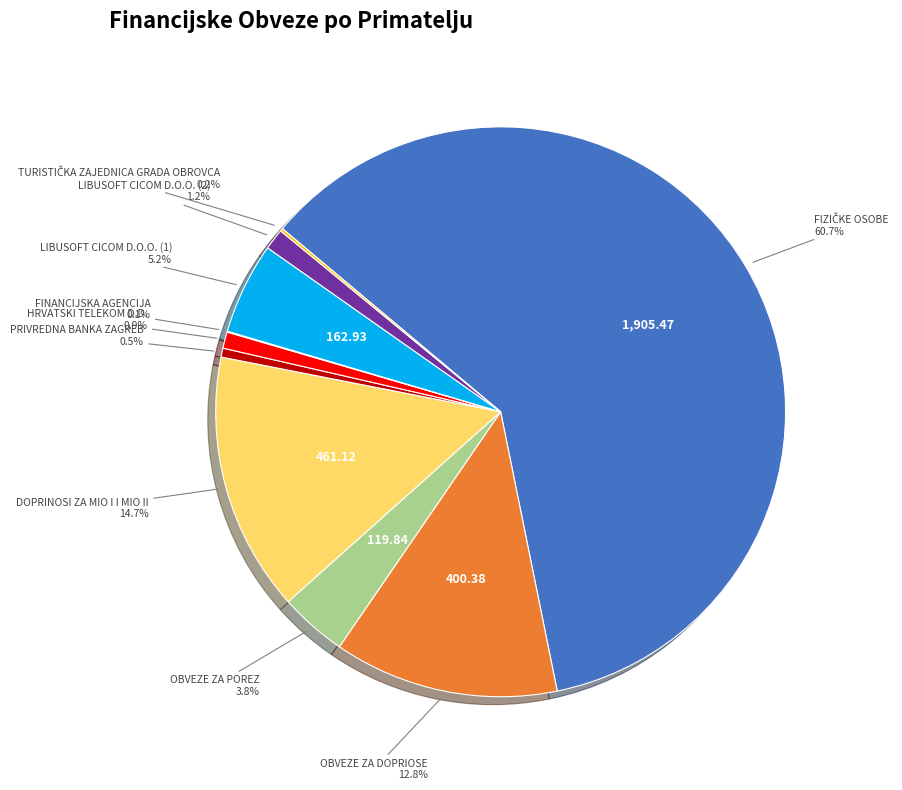

Does any single category account for the majority?

Yes